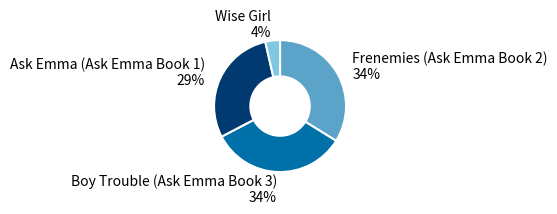

Is there a majority slice in this chart?

No